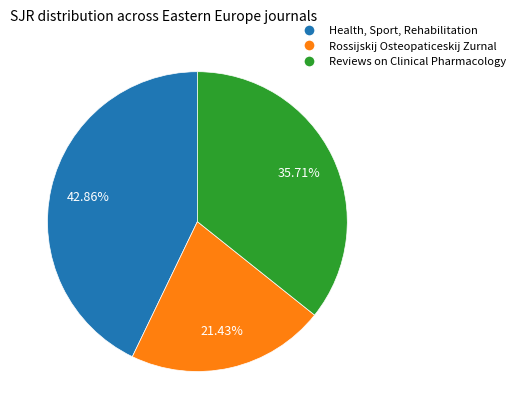

To the nearest percent, what portion does Reviews on Clinical Pharmacology represent?

36%